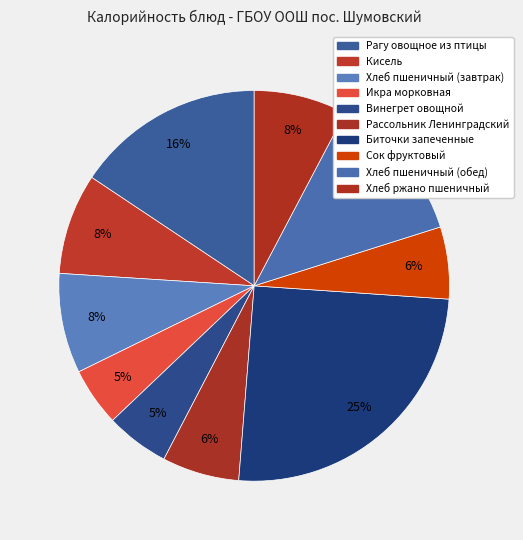

What is the total percentage of Икра морковная and Винегрет овощной?

10.1%